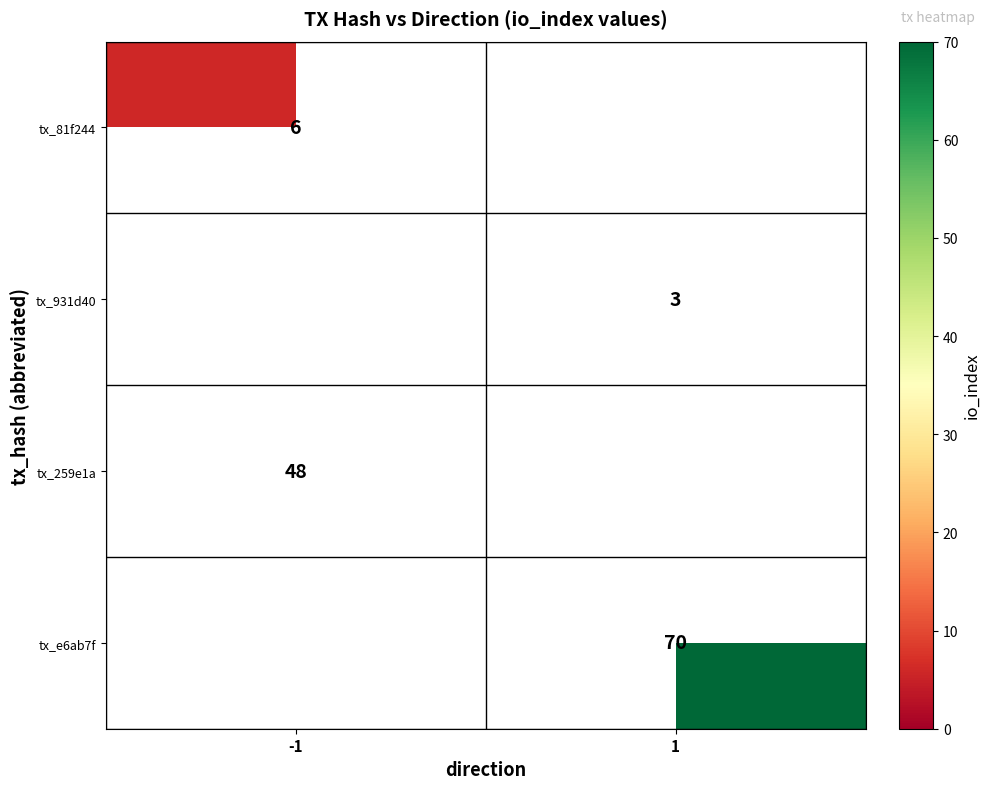

The tx_e6ab7f series shows 70 at 1. True or false?

True